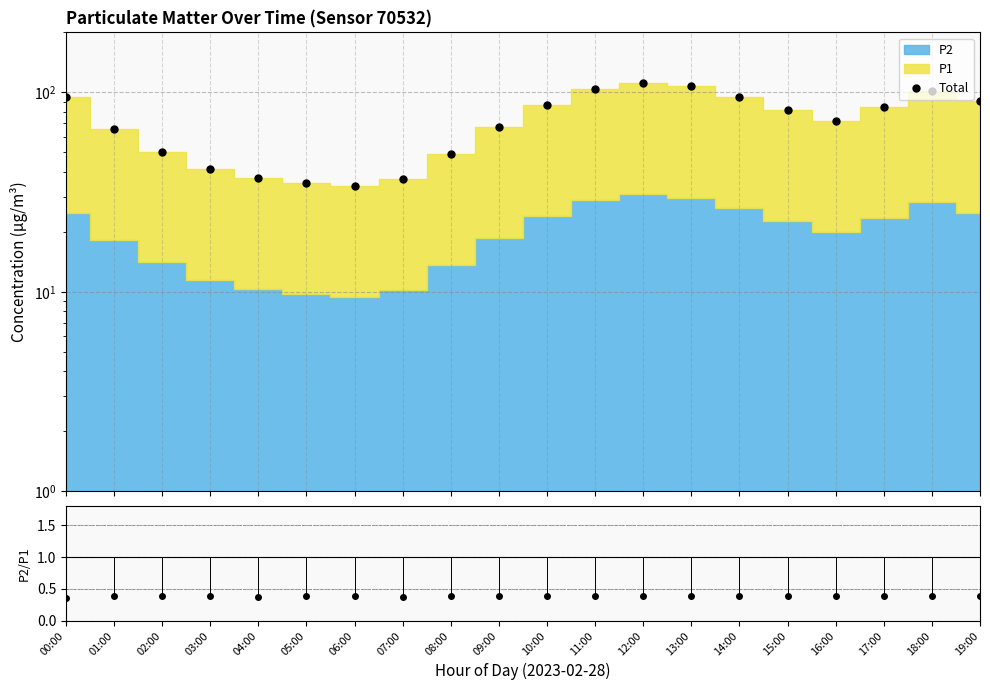

True or false: Total and P2/P1 intersect in this chart.

False